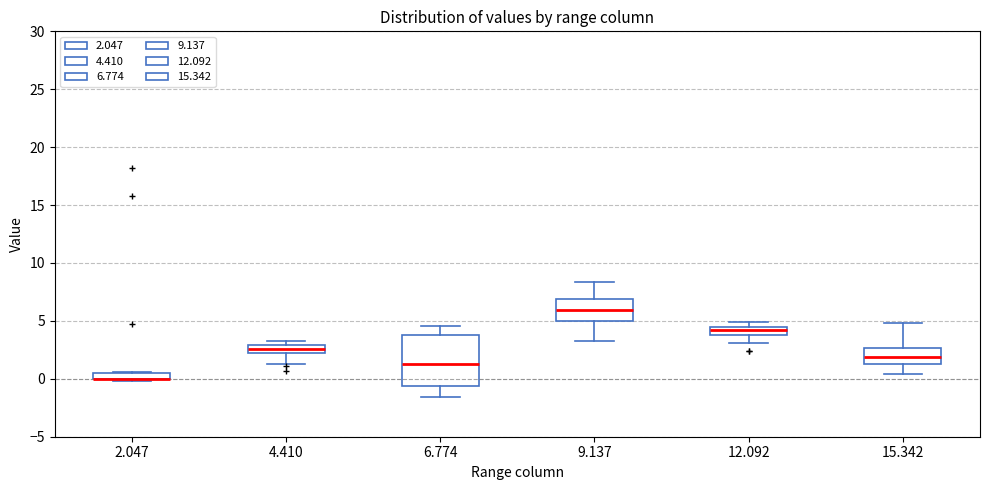

Which box is the tallest, from its lower edge to its upper edge?

6.774